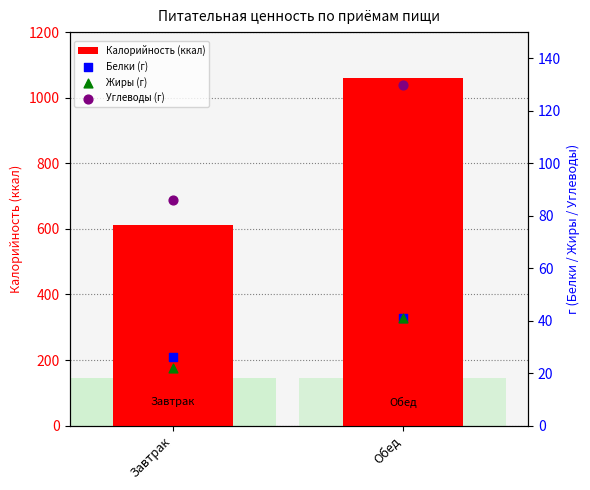

What are all the series names shown in the legend?

Калорийность (ккал), Белки (г), Жиры (г), Углеводы (г)